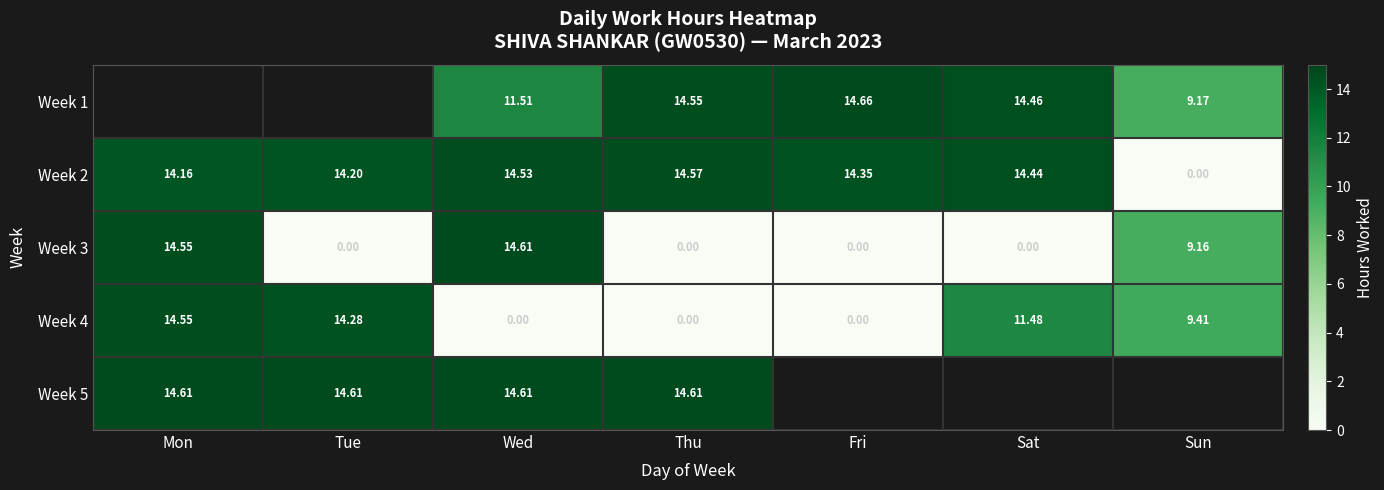

What is the total value across all series at Thu?

43.7